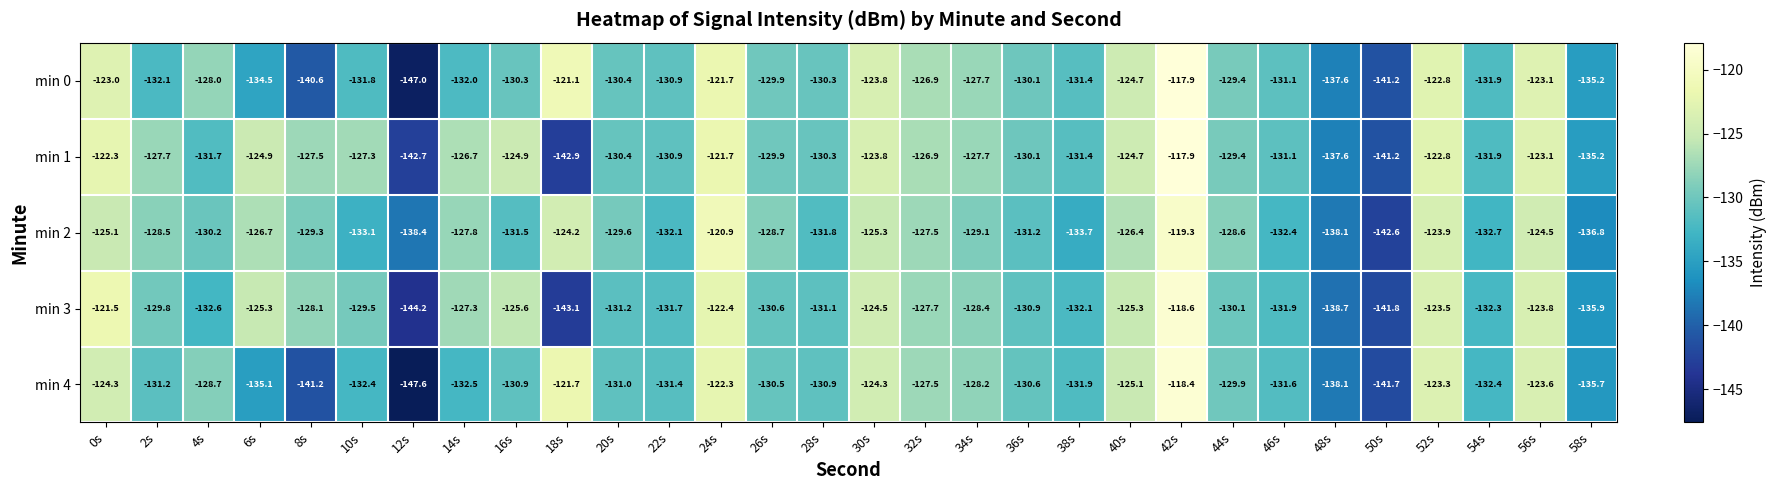

How many distinct data groups are displayed?

5